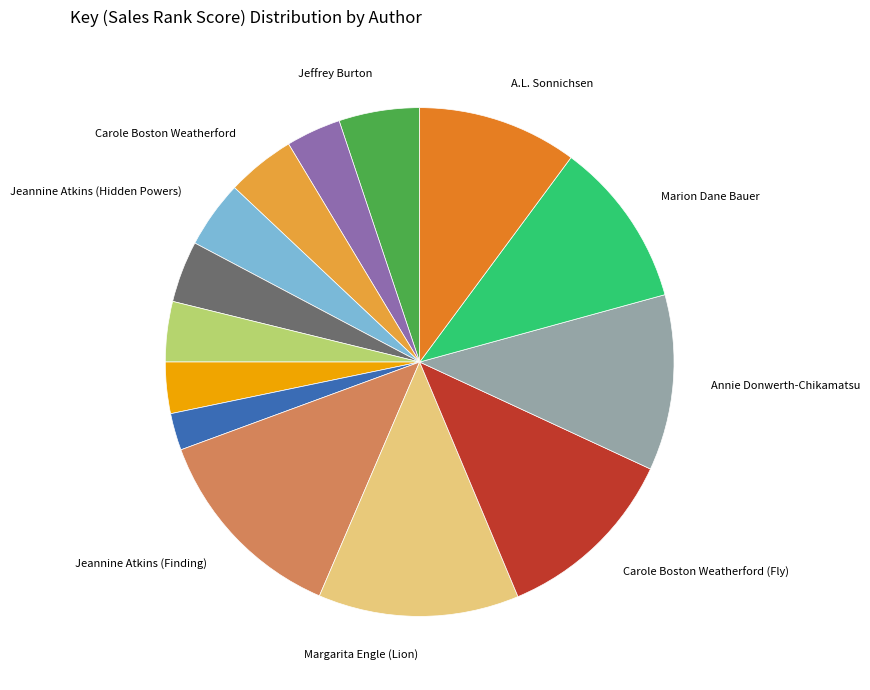

Is there a majority slice in this chart?

No